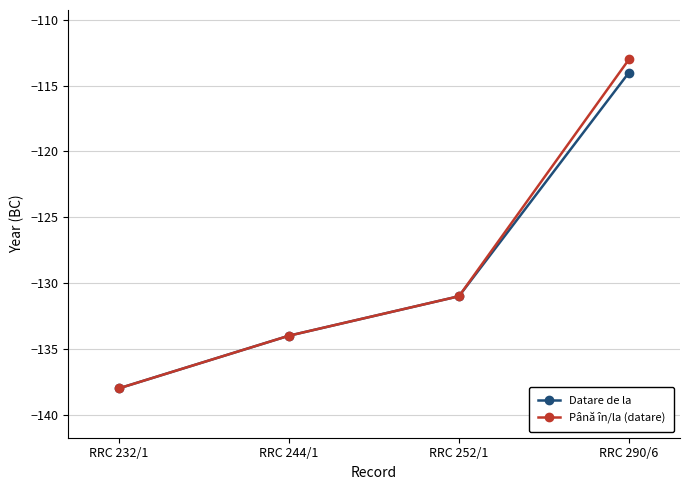

Is the value of Datare de la at RRC 244/1 greater than the value of Până în/la (datare) at RRC 252/1?

No